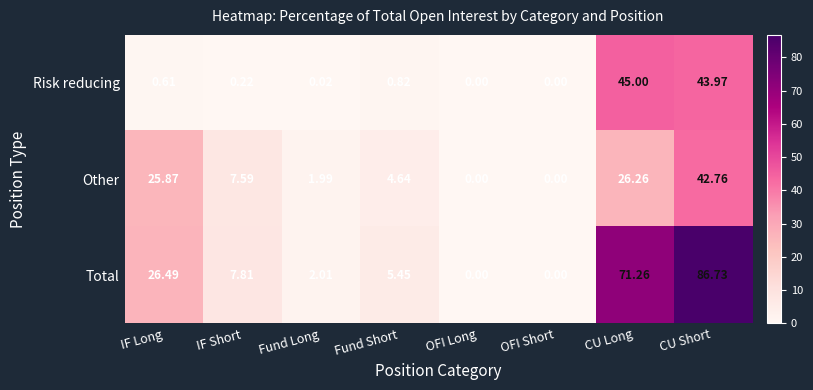

Between IF Short and CU Short, which series saw the biggest shift?

Total